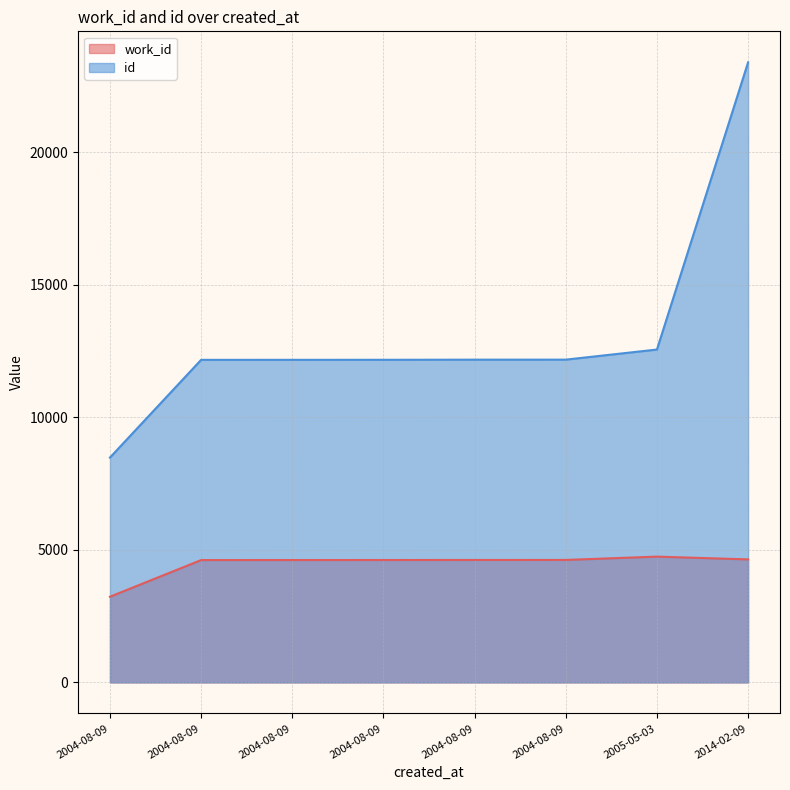

What is the difference between the second highest and minimum values in the id series?

4077